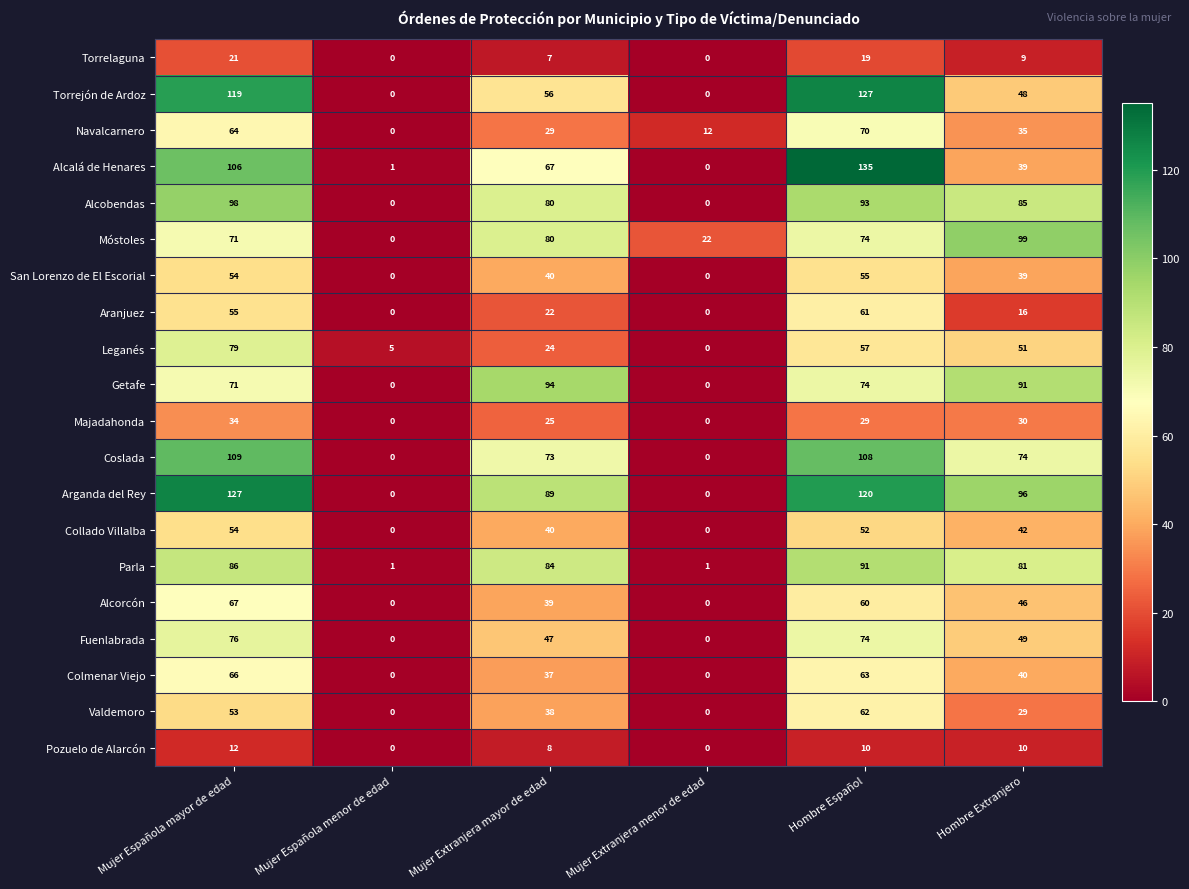

At which label does Alcobendas reach its peak?

Mujer Española mayor de edad